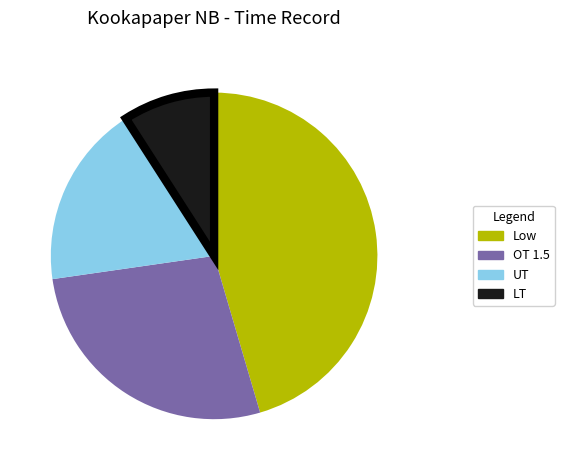

True or false: OT accounts for 18% of the total.

False